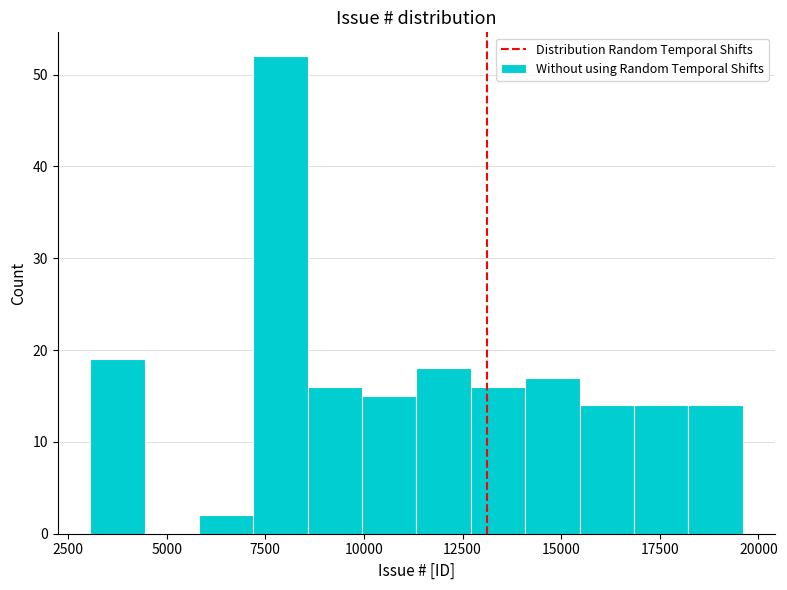

Read against the x-axis, roughly where is the centre of the tallest bar?

8000